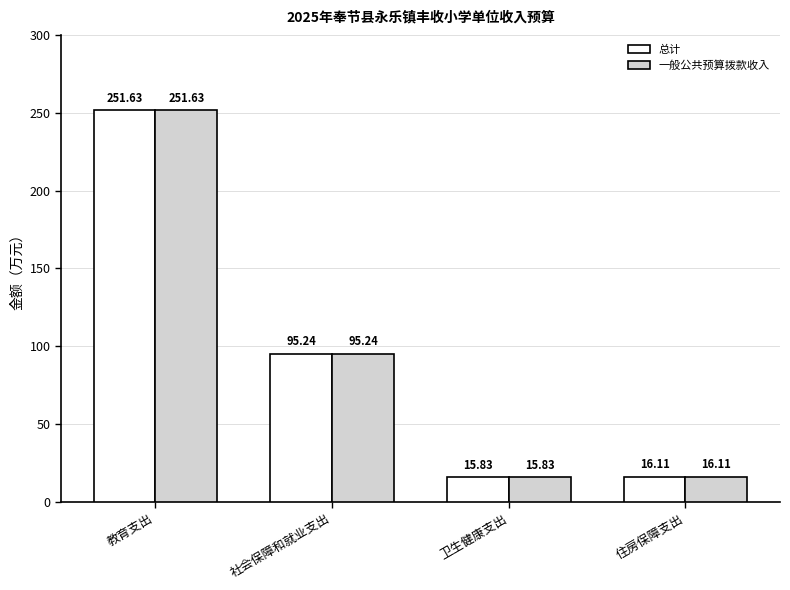

The 一般公共预算拨款收入 series shows 427.5 at 教育支出. True or false?

False